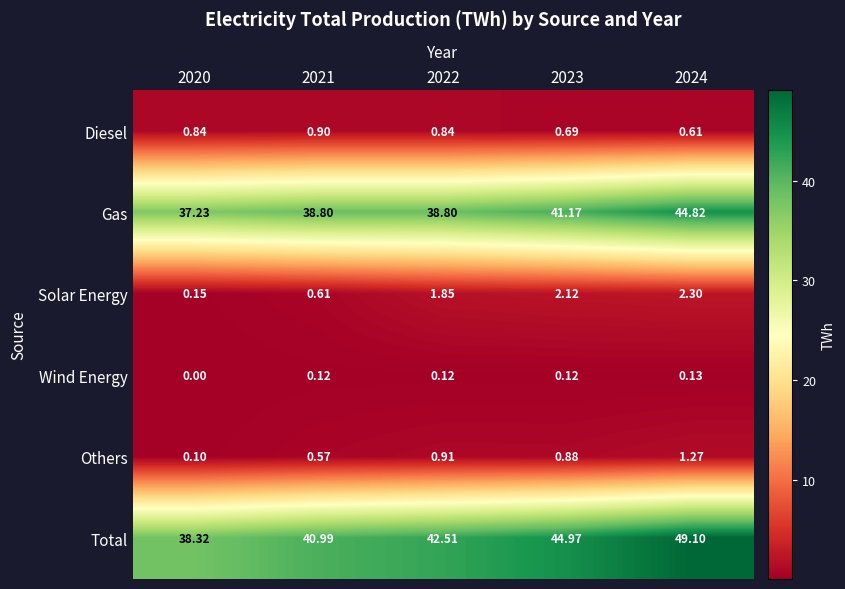

Rank the series by their maximum value, from highest to lowest.

Total, Gas, Solar Energy, Others, Diesel, Wind Energy